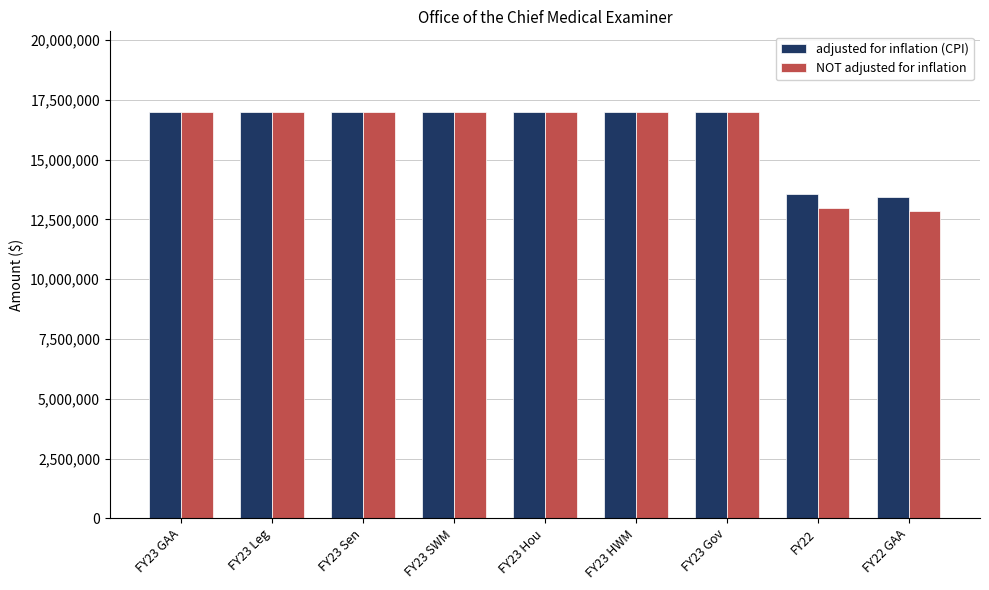

What is the minimum value for adjusted for inflation (CPI)?

13419143